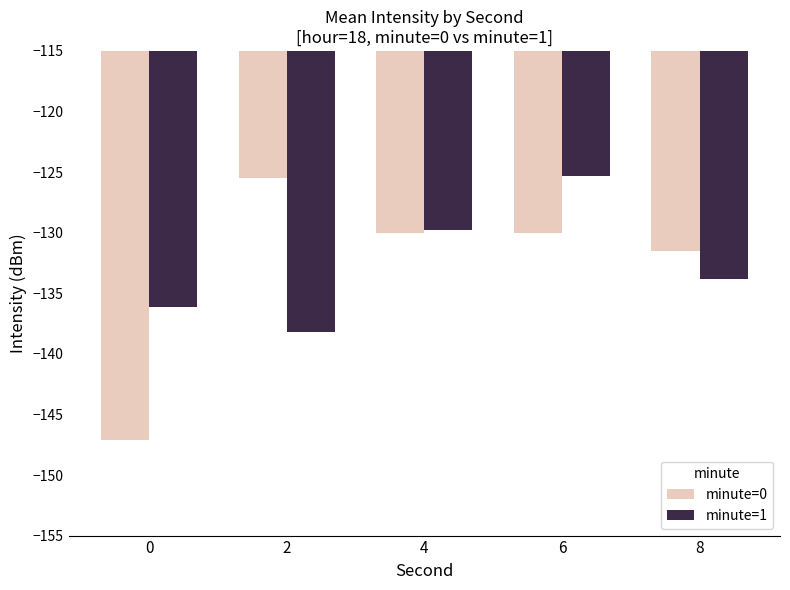

Reading right to left, extract all data points from this chart.

minute=0: -131.5	-130.0	-130.0	-125.5	-147.1
minute=1: -133.8	-125.3	-129.8	-138.2	-136.2